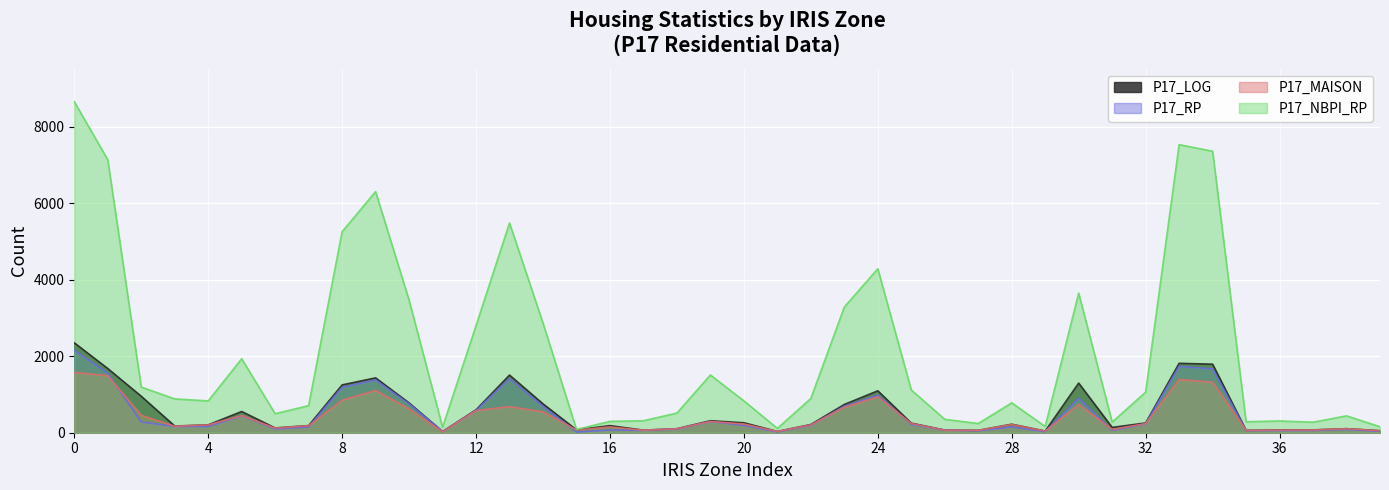

True or false: P17_MAISON has a value of 11.1 at 315060104.

False